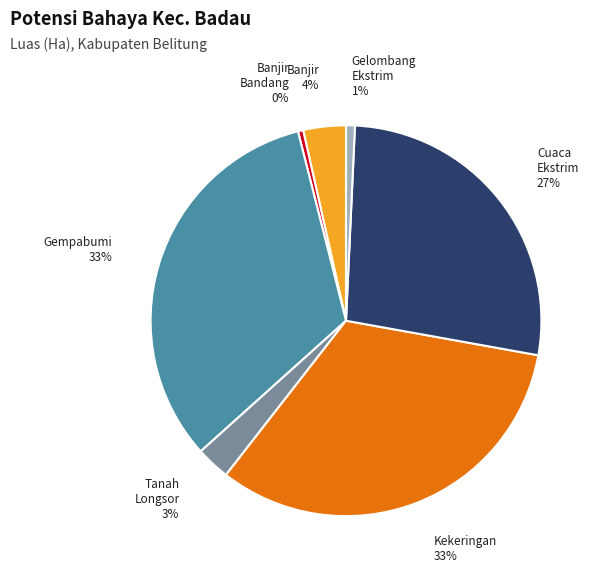

Is there a majority slice in this chart?

No